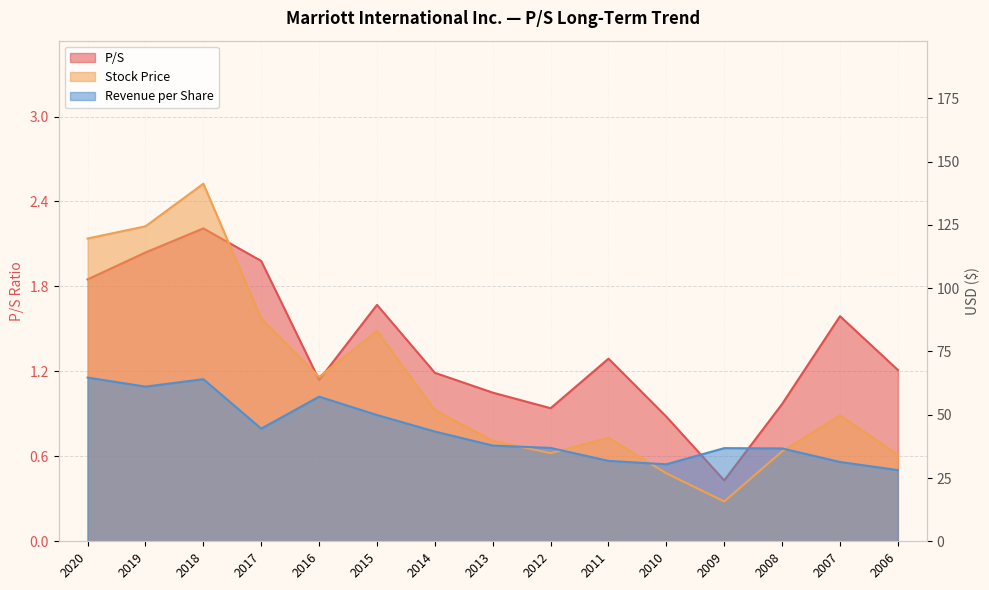

Rank the series by their average value, from lowest to highest.

P/S, Revenue per Share, Stock Price